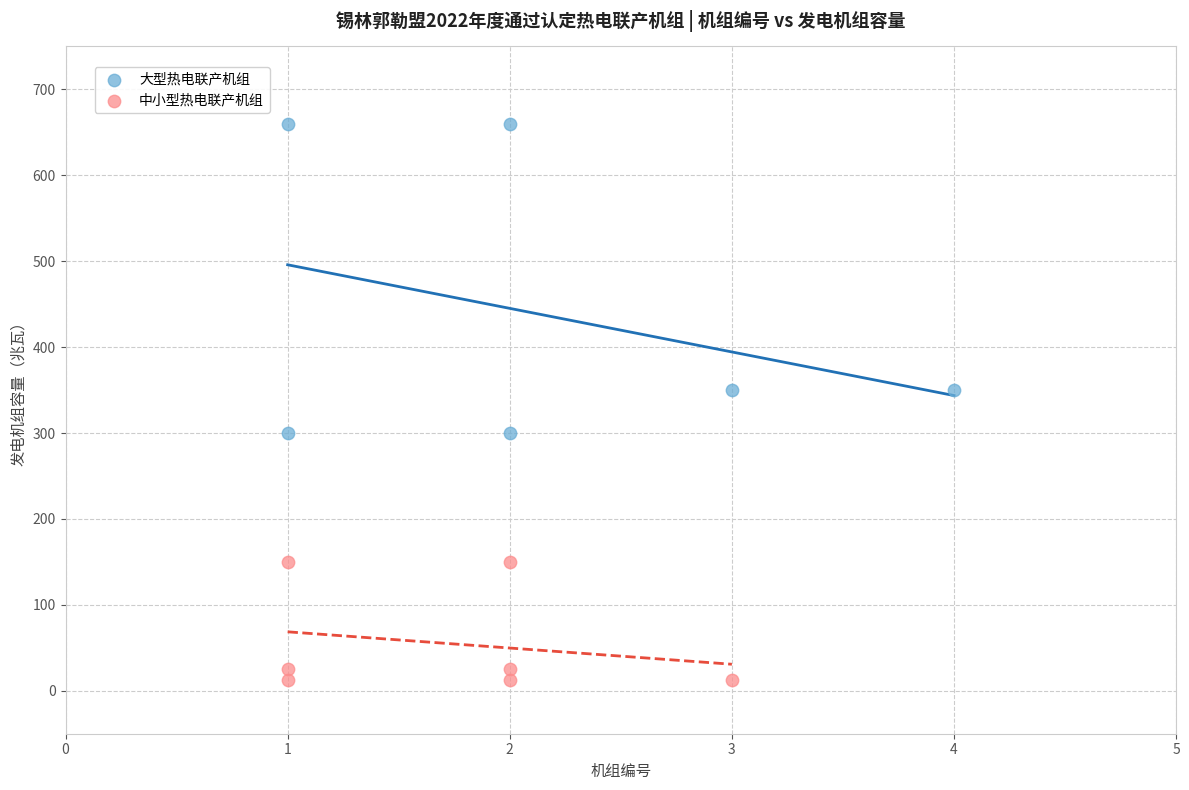

Which series reaches the maximum Y coordinate?

大型热电联产机组